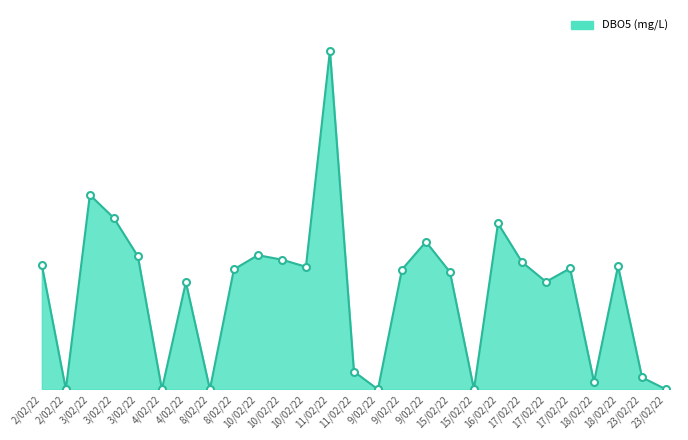

What is the average value?

607